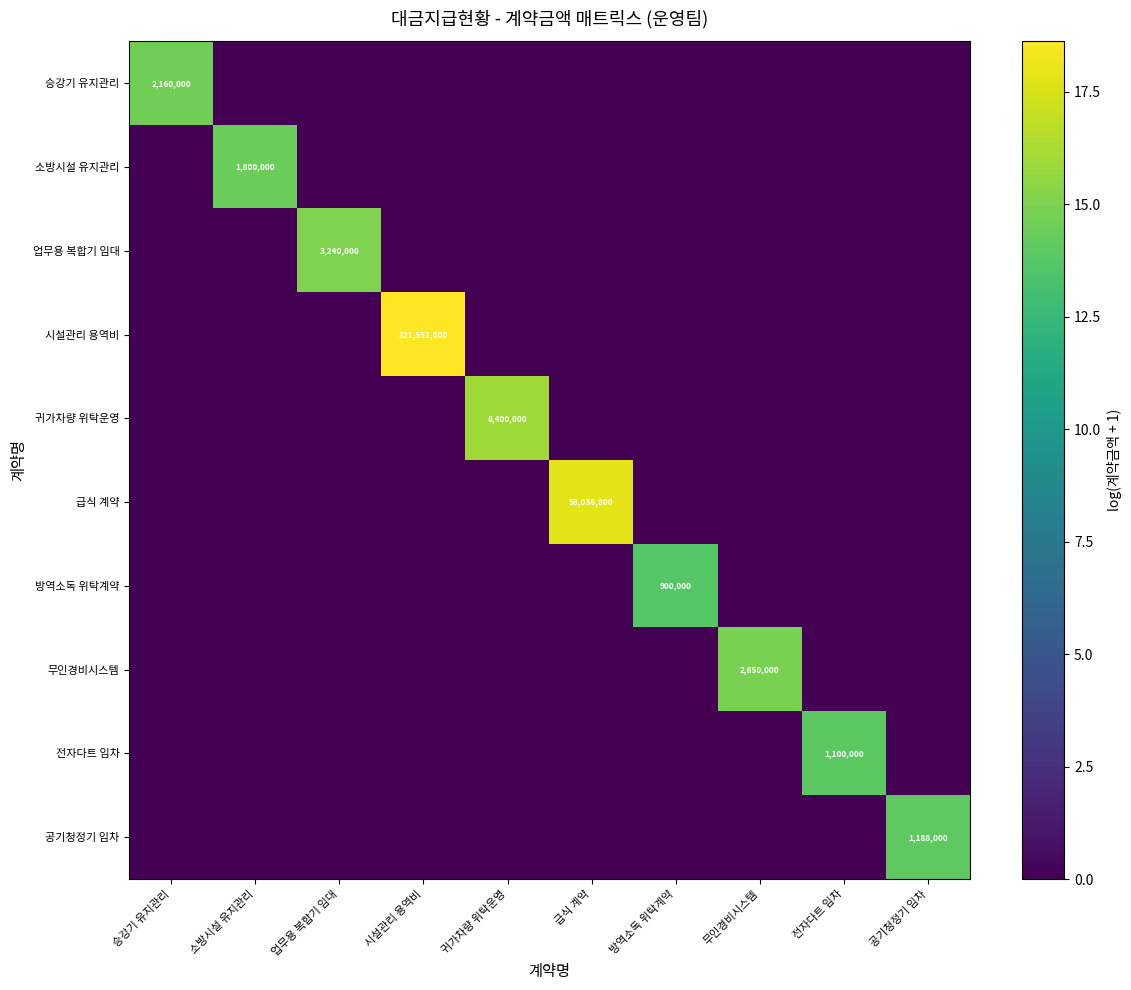

At which category is the sum across all series the highest?

시설관리 용역비